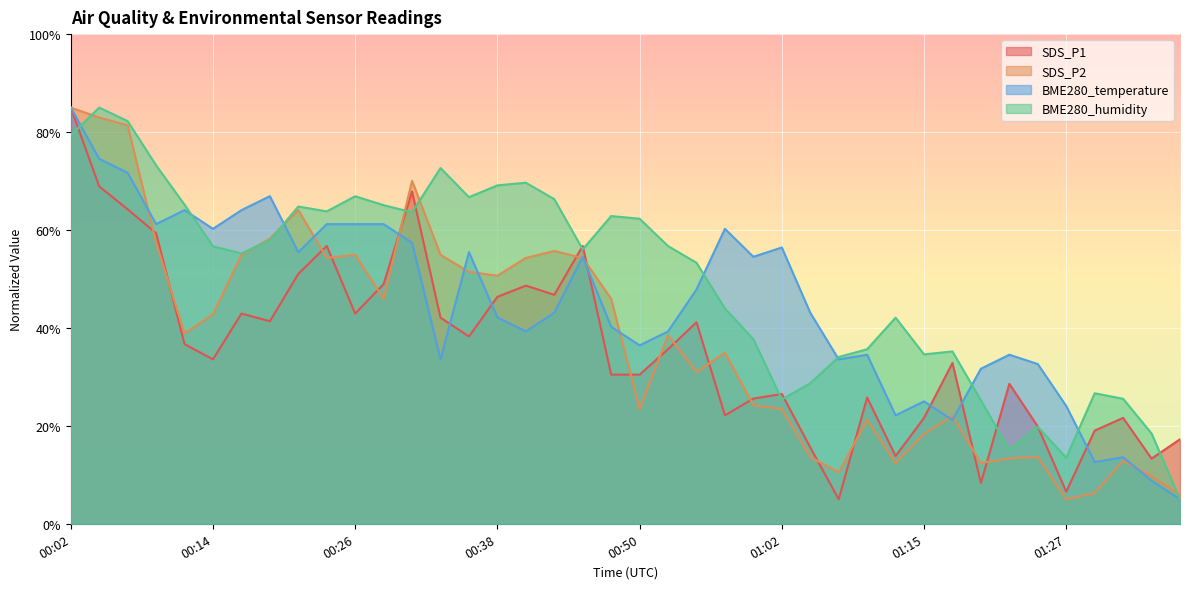

List the series in order of their peak value, lowest first.

SDS_P1, SDS_P2, BME280_temperature, BME280_humidity